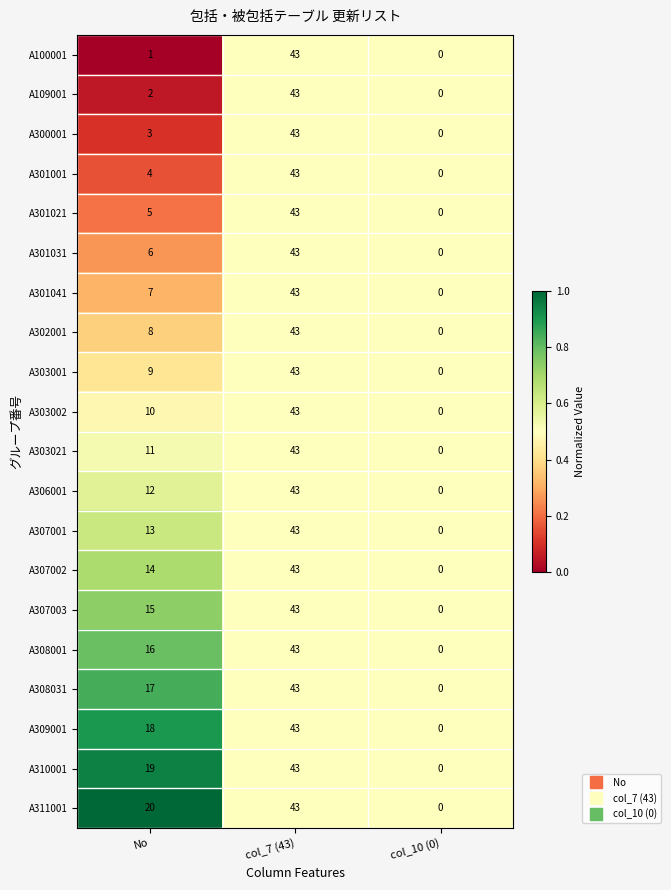

Read the A308031 value at No.

17